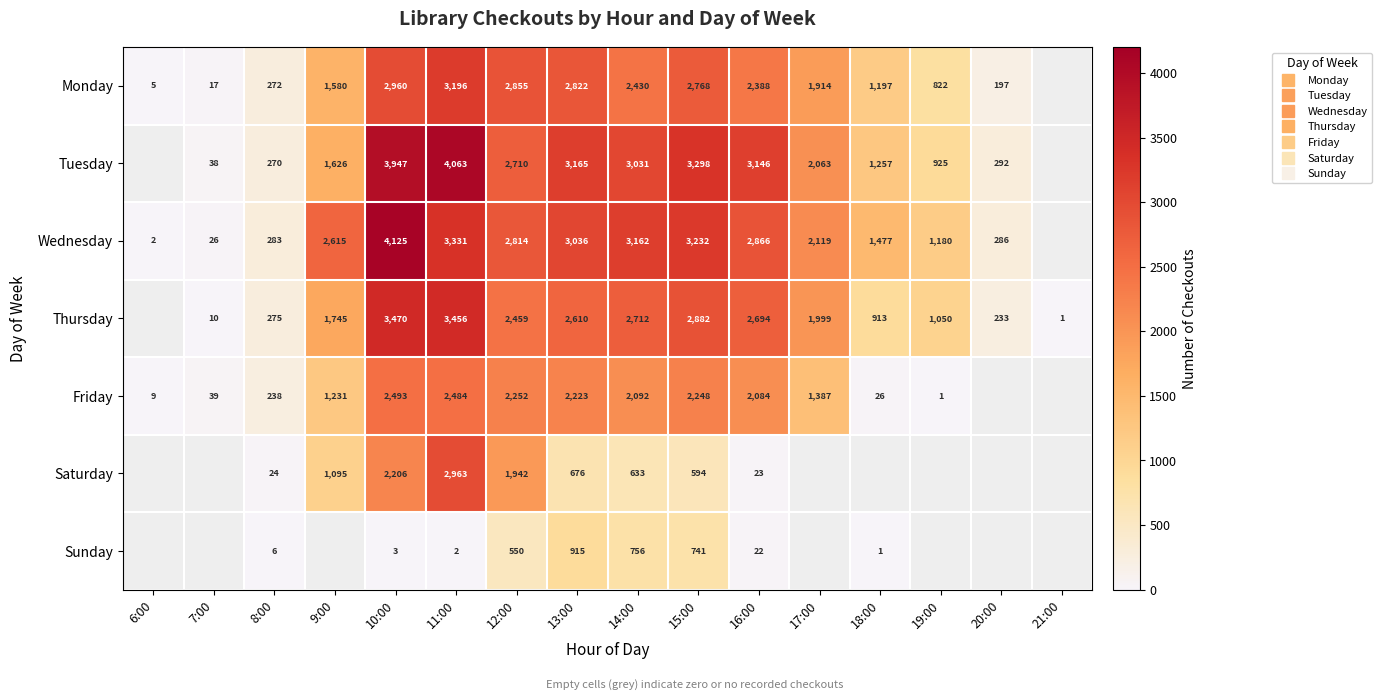

Where does the Saturday series first go above 676?

9:00